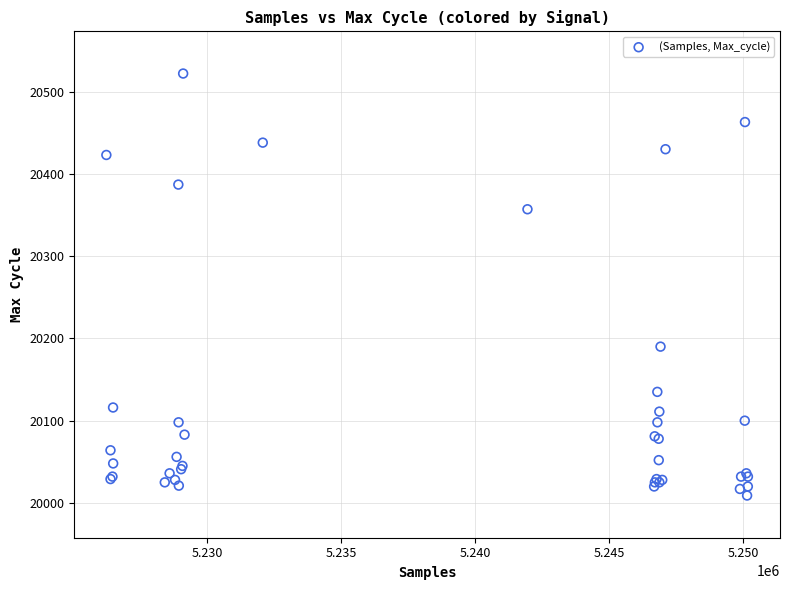

What Y value in the scatter plot is closest to 20265?

20190